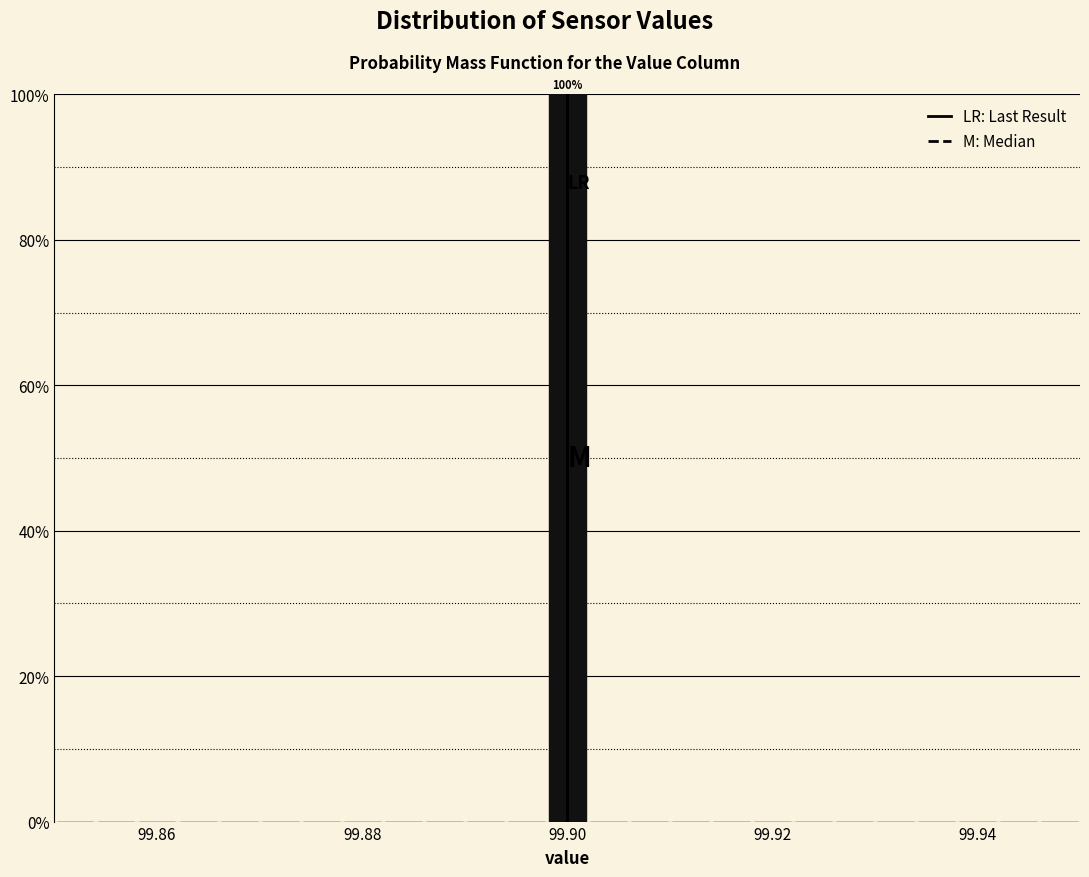

Read against the x-axis, roughly where is the centre of the tallest bar?

99.900